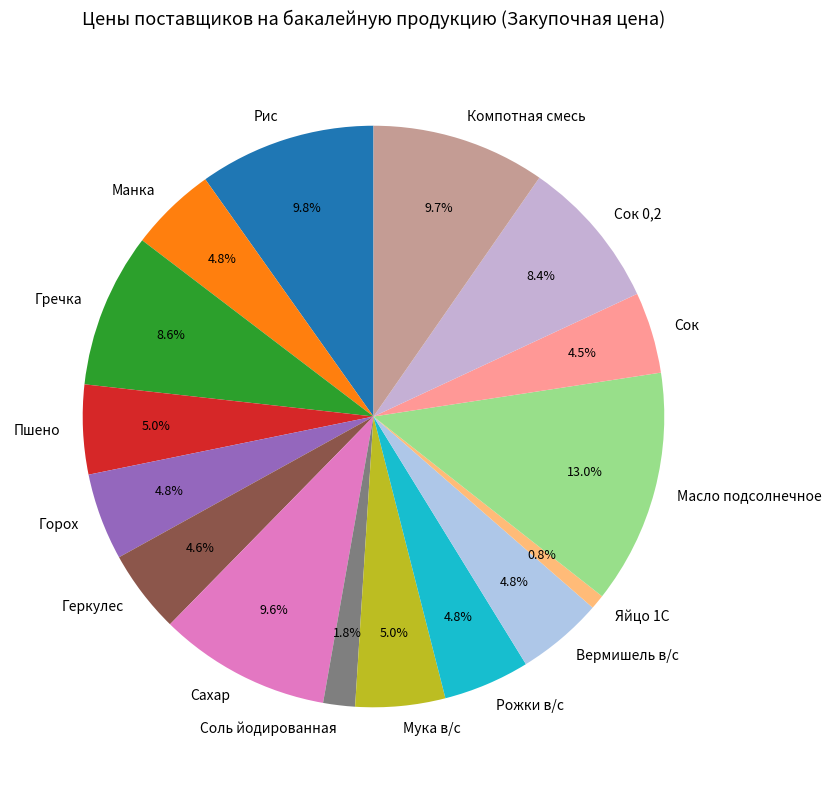

How many slices are in this pie chart?

16